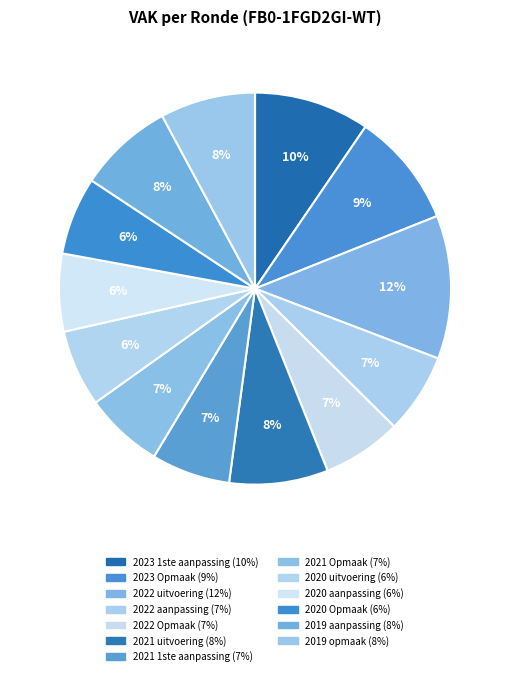

Does 2022 aanpassing account for over 50% of the chart?

No